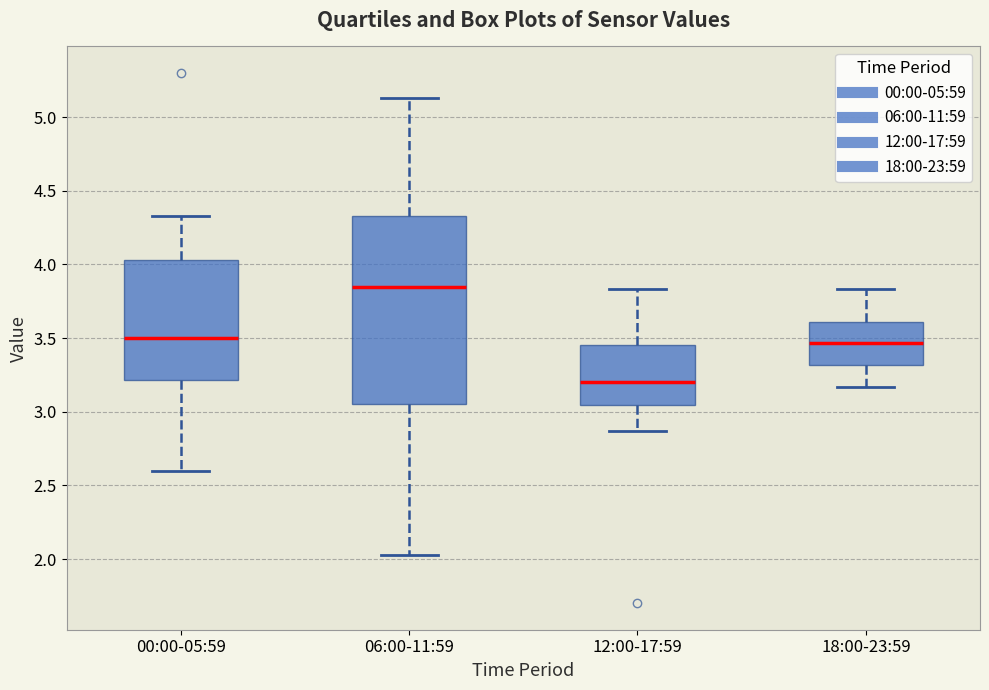

Which box has the highest median line?

06:00-11:59